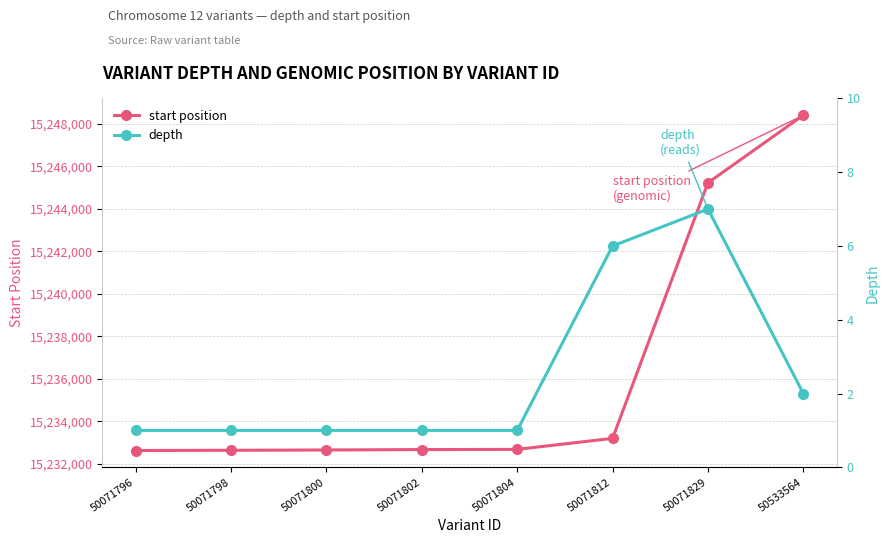

The depth series shows 1 at 50071800. True or false?

True